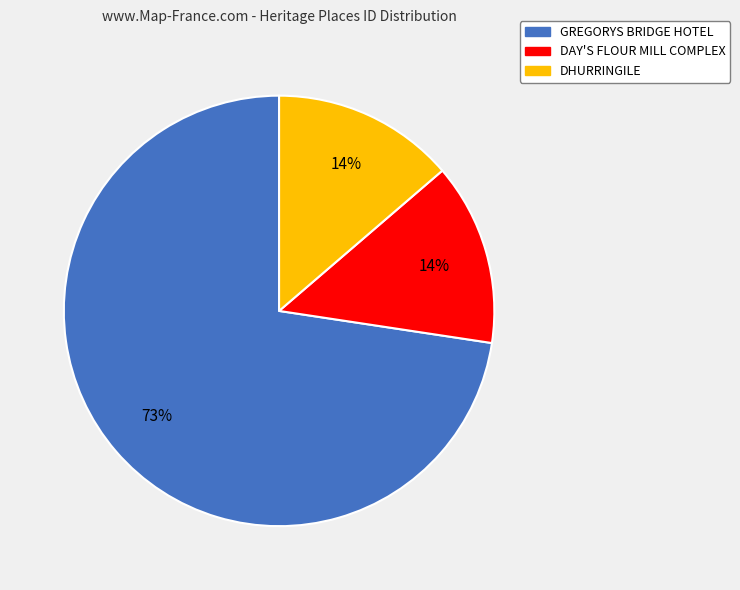

To the nearest percent, what is the combined percentage of DAY'S FLOUR MILL COMPLEX and GREGORYS BRIDGE HOTEL?

86%